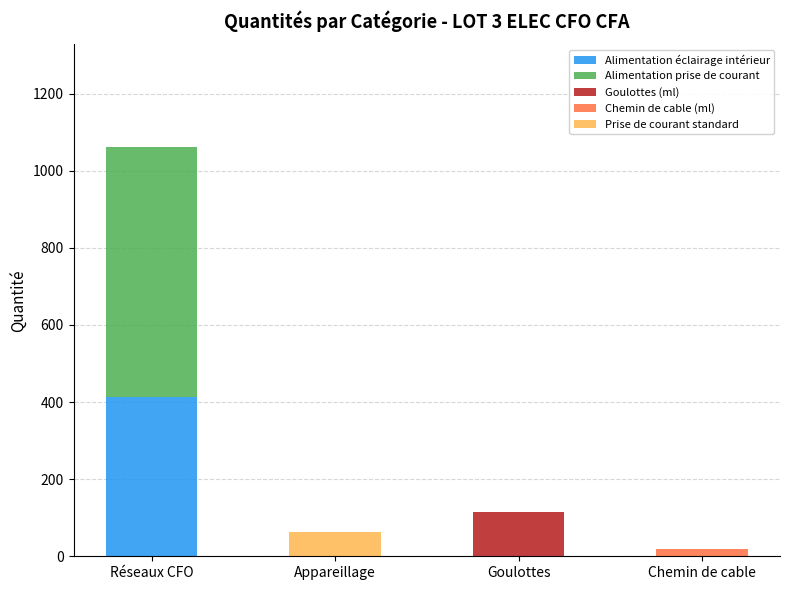

What is the total value across all series at Chemin de cable?

20